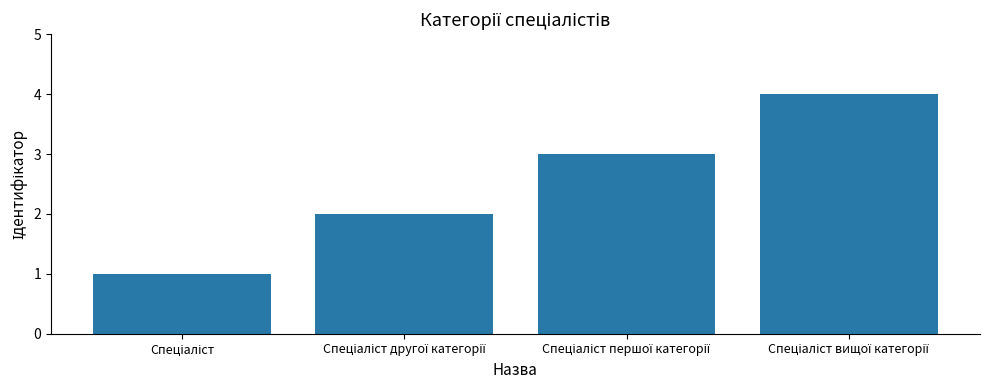

Count the values in the range 2 to 4.

3